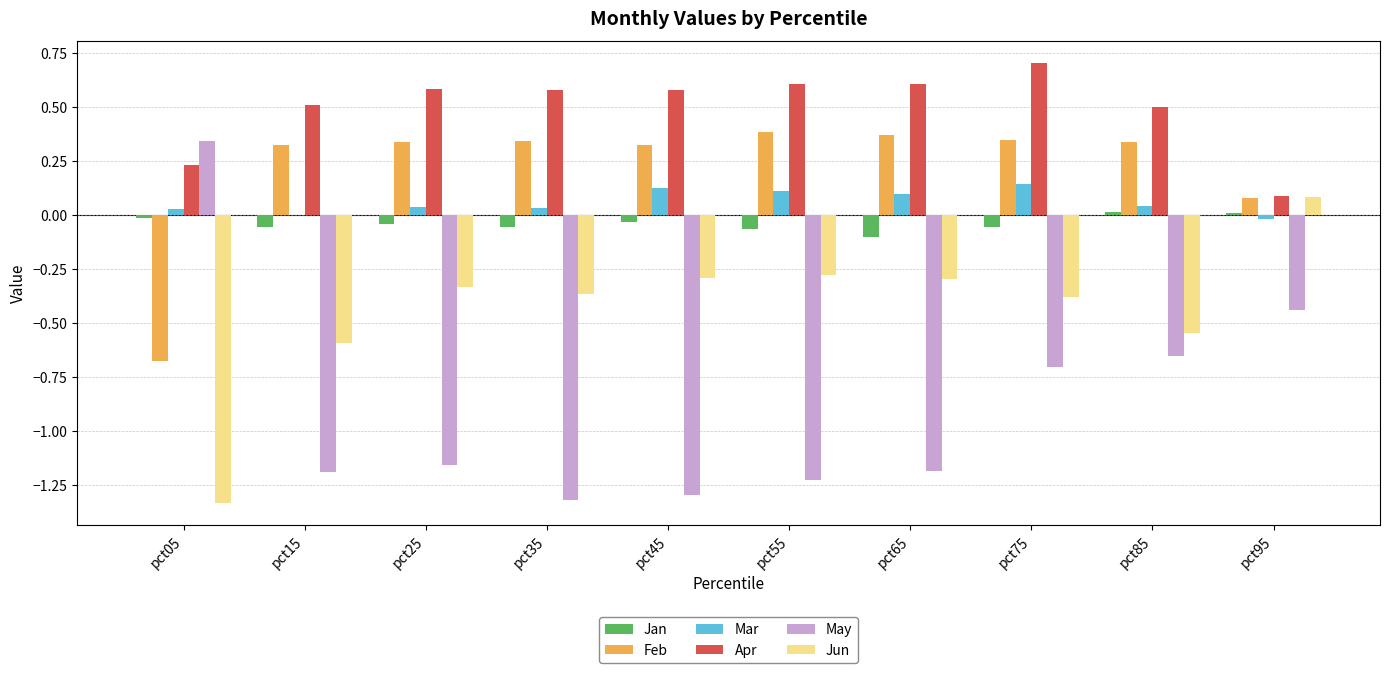

Between pct45 and pct85, which series saw the biggest shift?

May